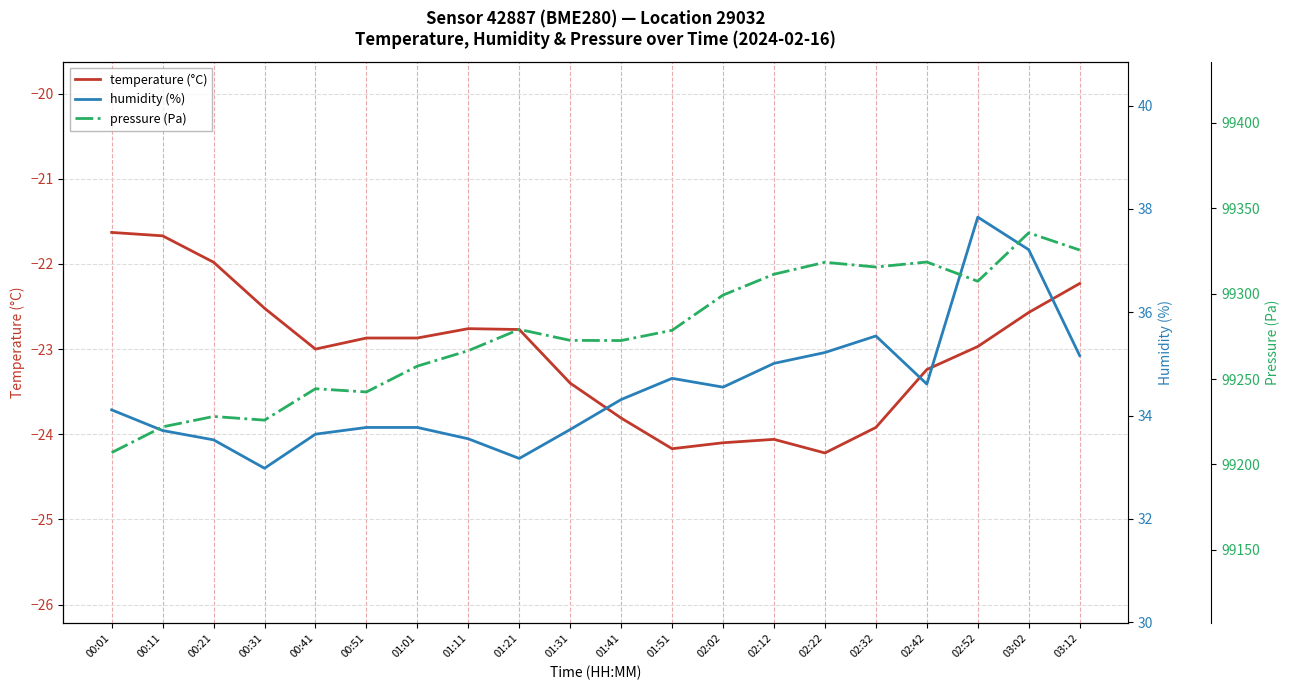

What are all the series names shown in the legend?

temperature (°C), humidity (%), pressure (Pa)